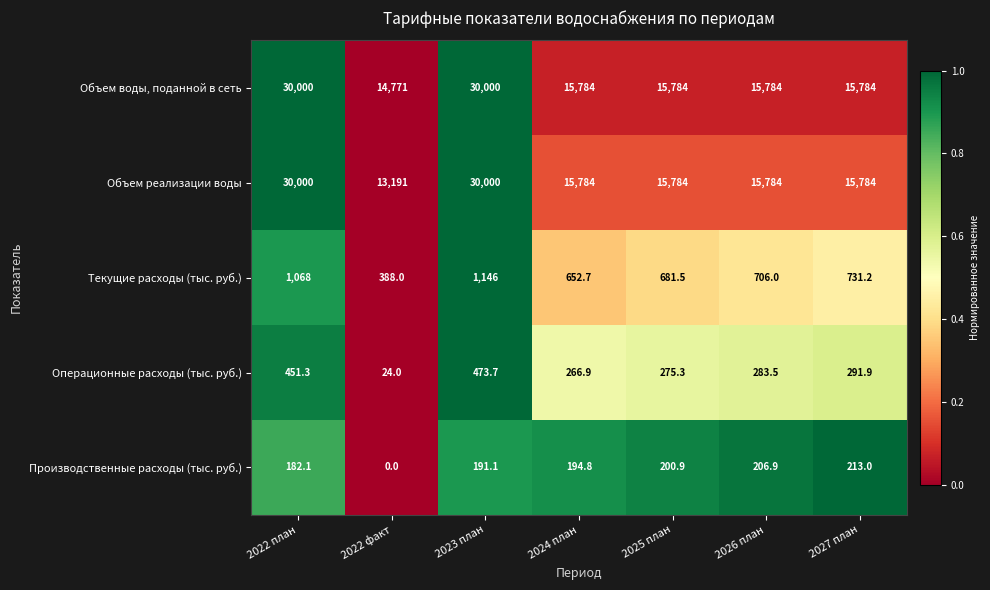

Where does the Производственные расходы (тыс. руб.) series first go above 194?

2024 план